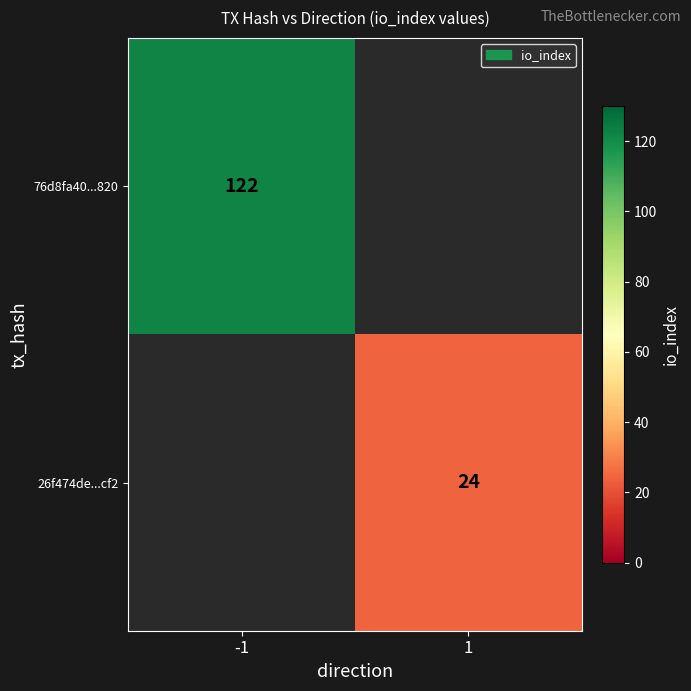

The 26f474de...cf2 series shows 34 at 1. True or false?

False